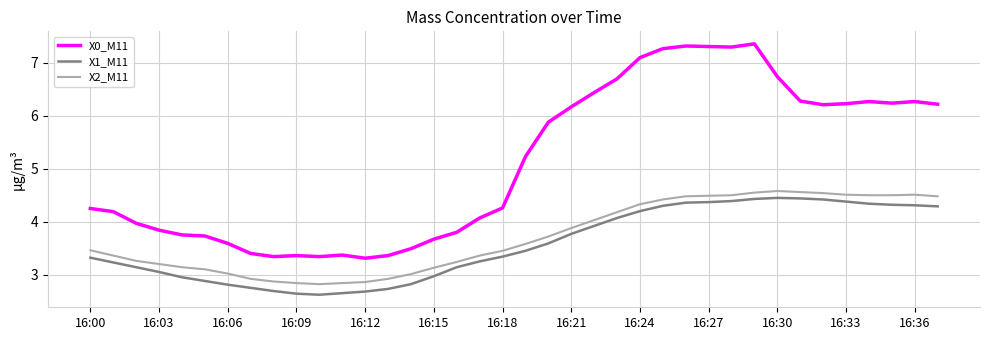

Which series has the widest spread of values?

X0_M11